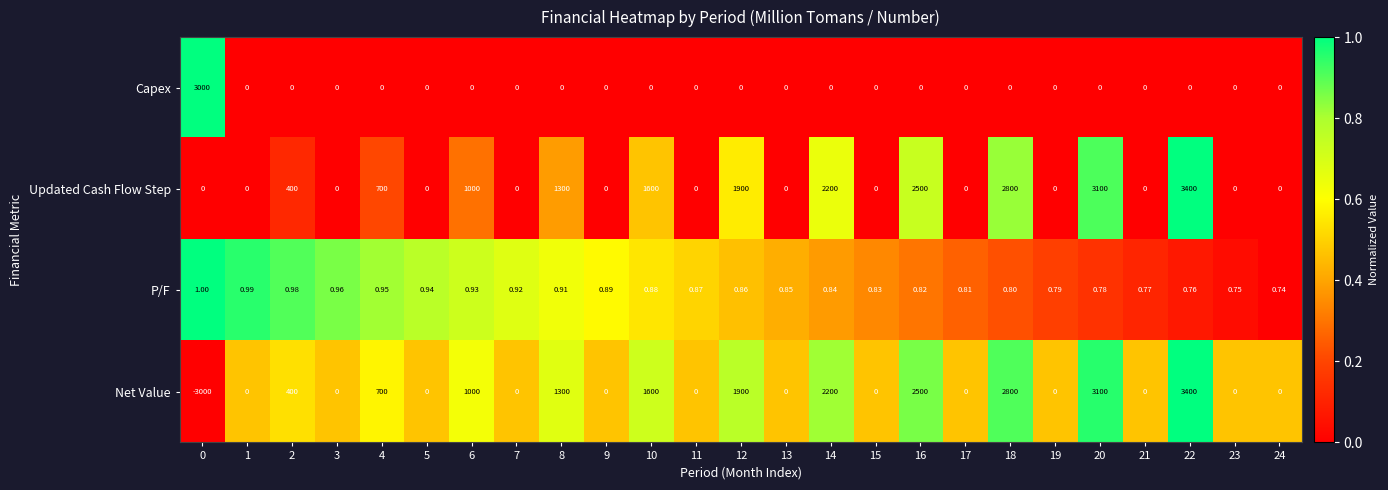

Is the value of Net Value at 2 greater than the value of Capex at 20?

Yes